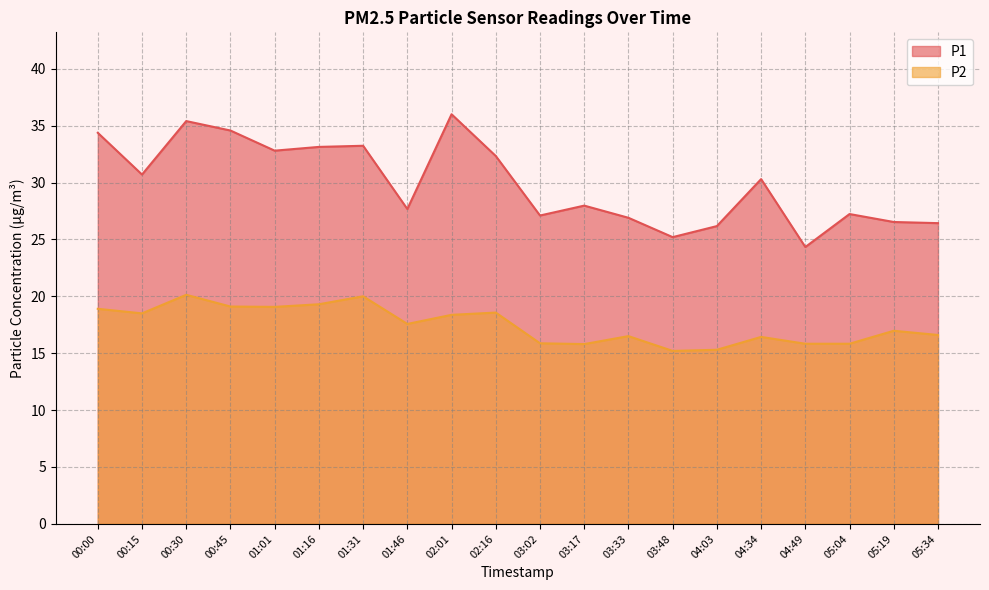

Rank the series at 04:03 from highest to lowest value.

P1, P2